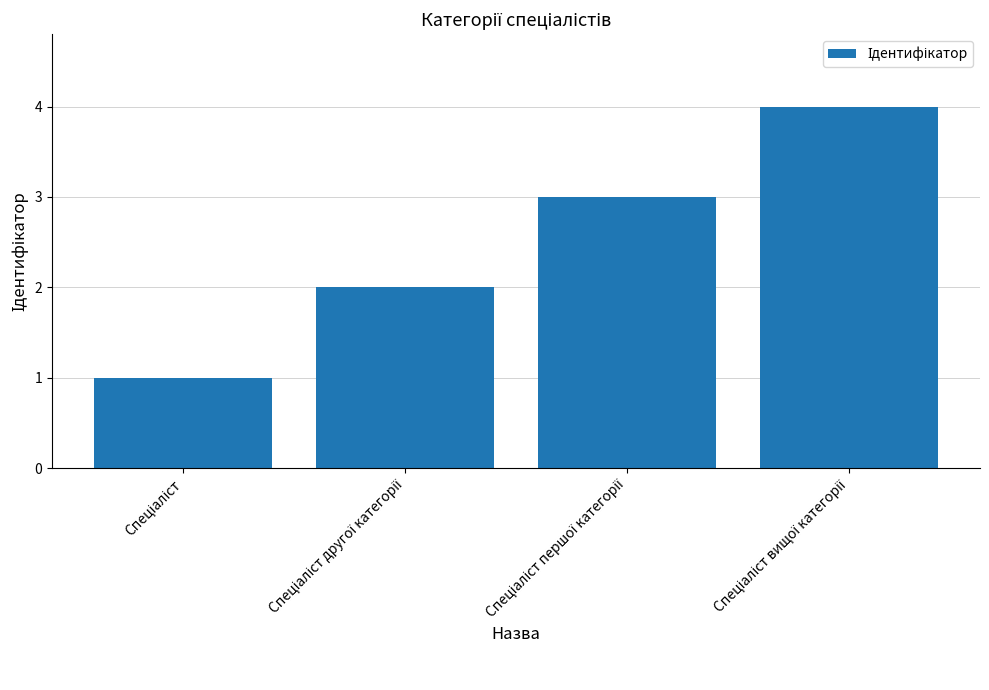

What is the sum of all values?

10